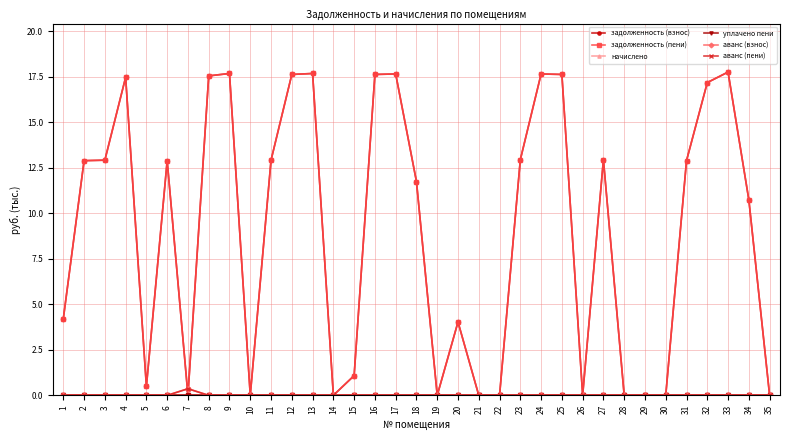

What is the difference between the highest and lowest values at 11?

12.9